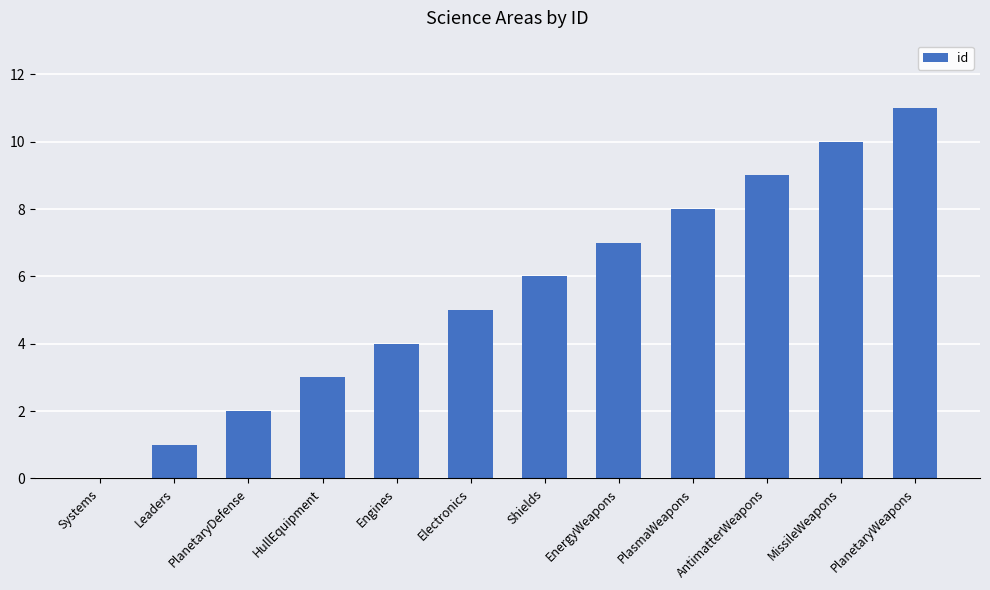

How many distinct data groups are displayed?

1